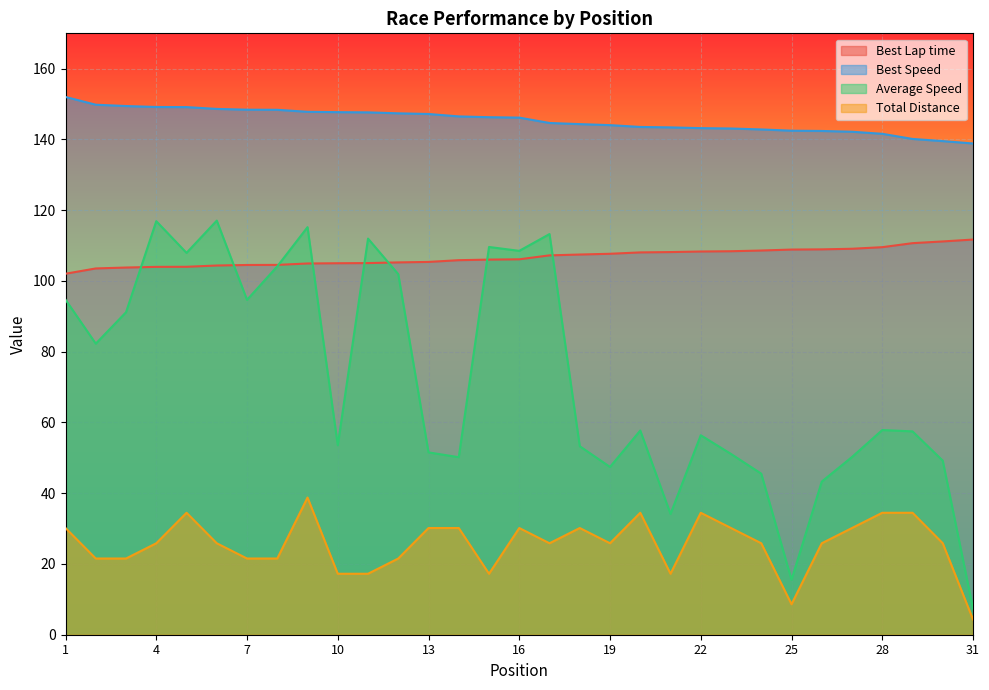

What is the greatest value displayed?

152.0